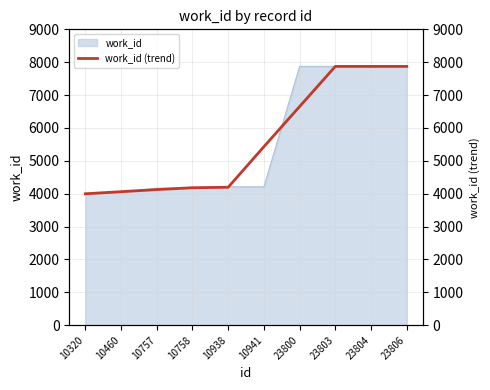

What is the sum of all values?

56260